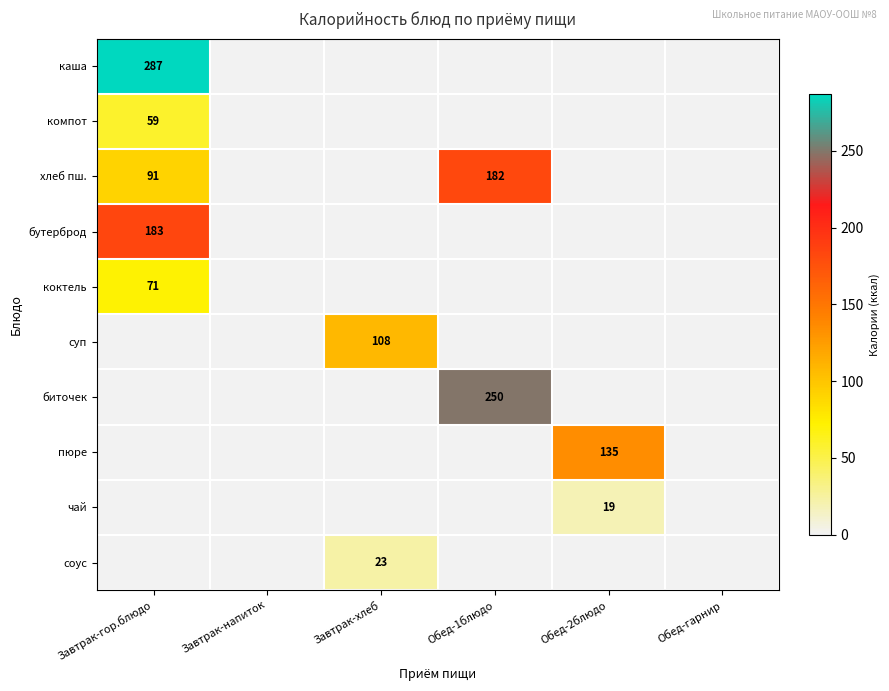

Which category has the highest value across all series?

Завтрак-гор.блюдо